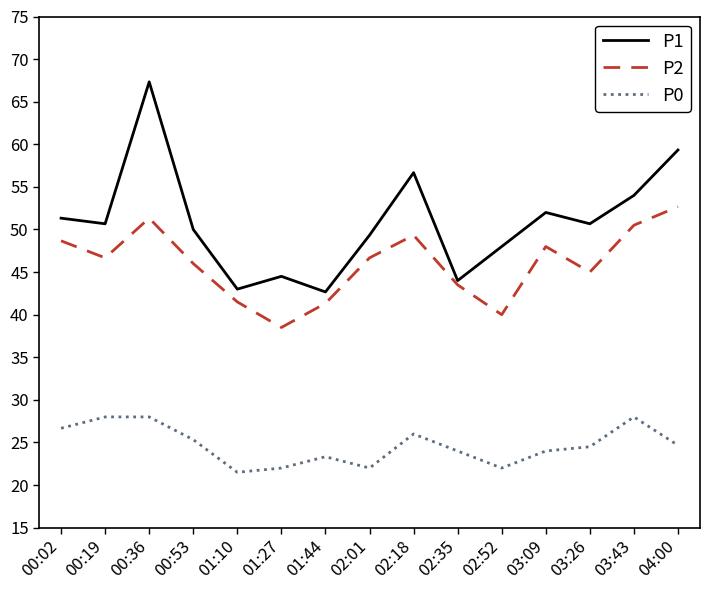

Which series has the largest range (max minus min)?

P1